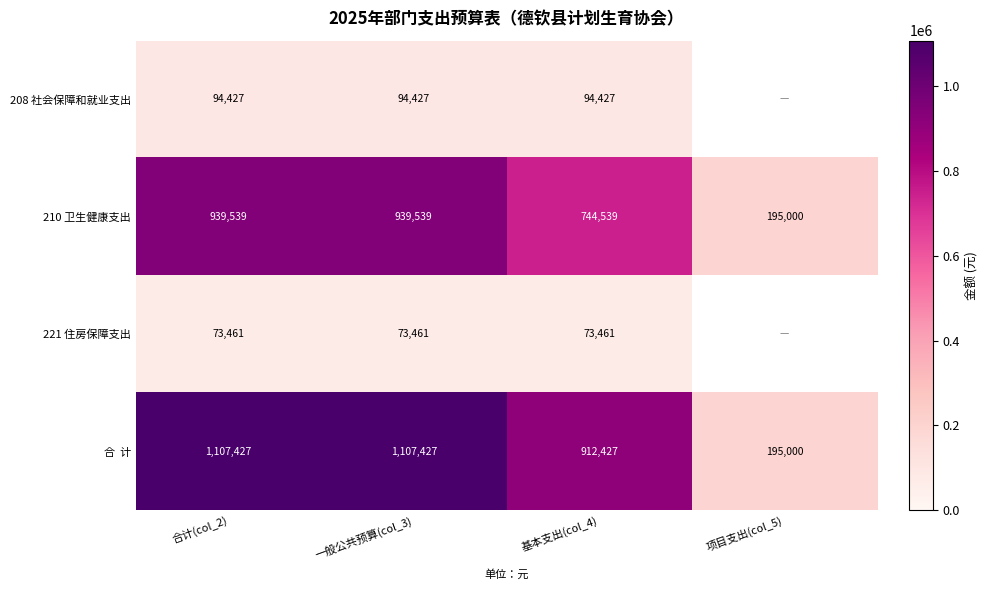

Is the value of 221 住房保障支出 at 合计(col_2) greater than the value of 208 社会保障和就业支出 at 合计(col_2)?

No